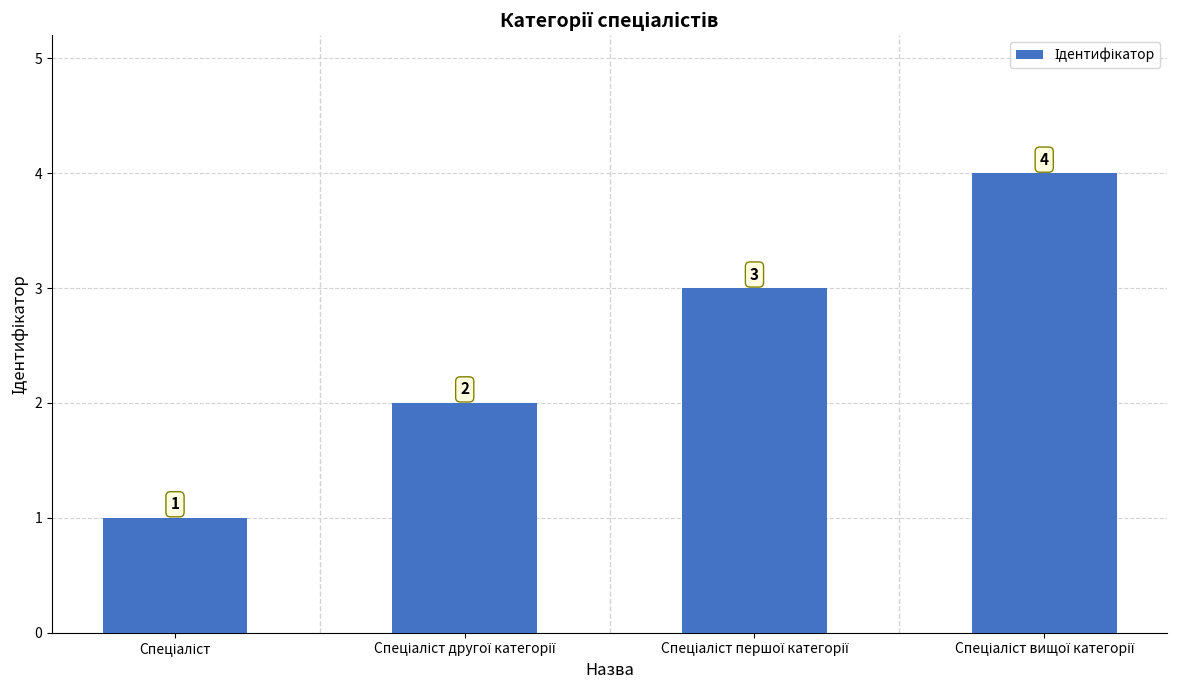

What is the greatest value displayed?

4